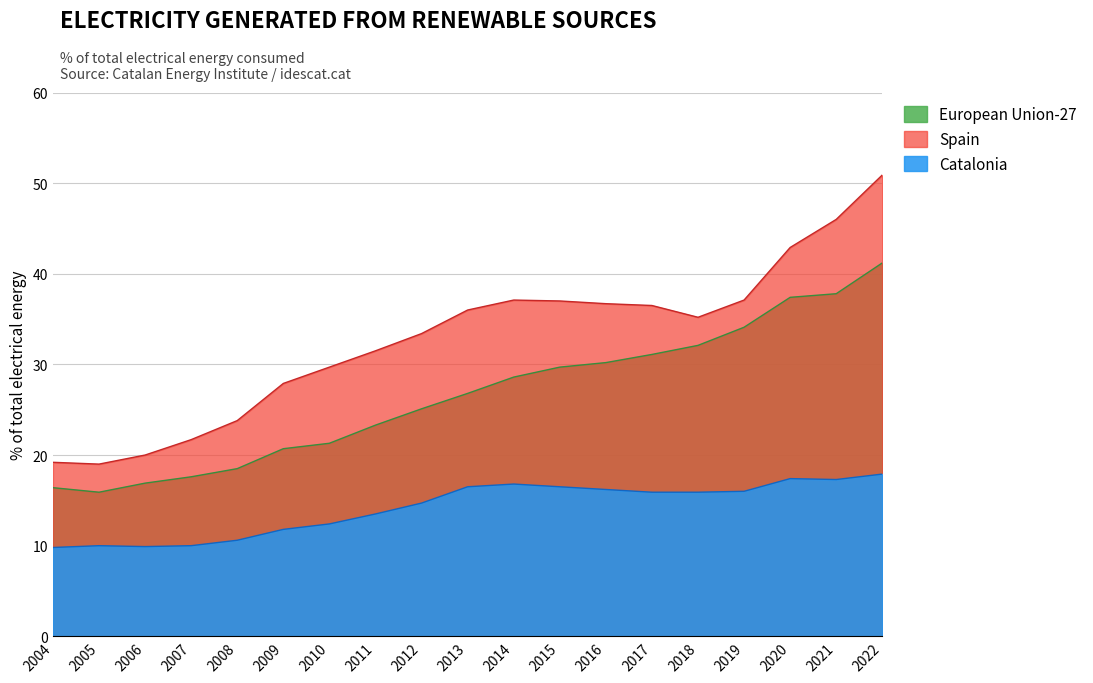

What is the average value of the Catalonia series?

14.2